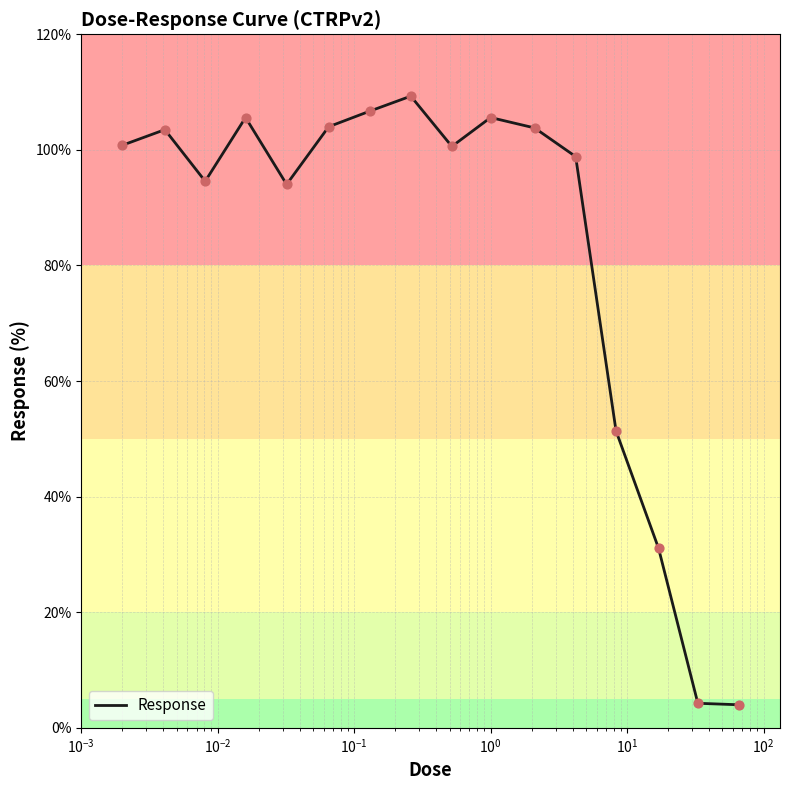

What is the greatest value displayed?

109.3